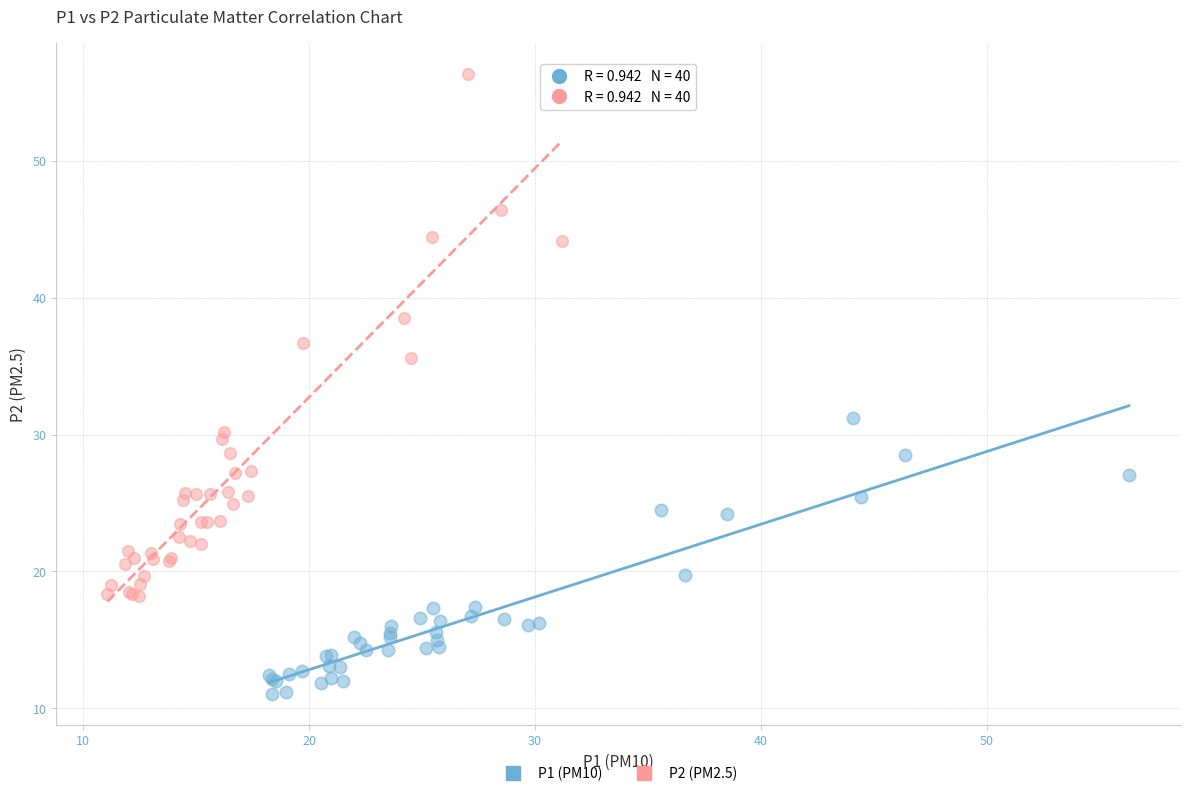

Which series reaches the minimum Y coordinate?

P1 (PM10)